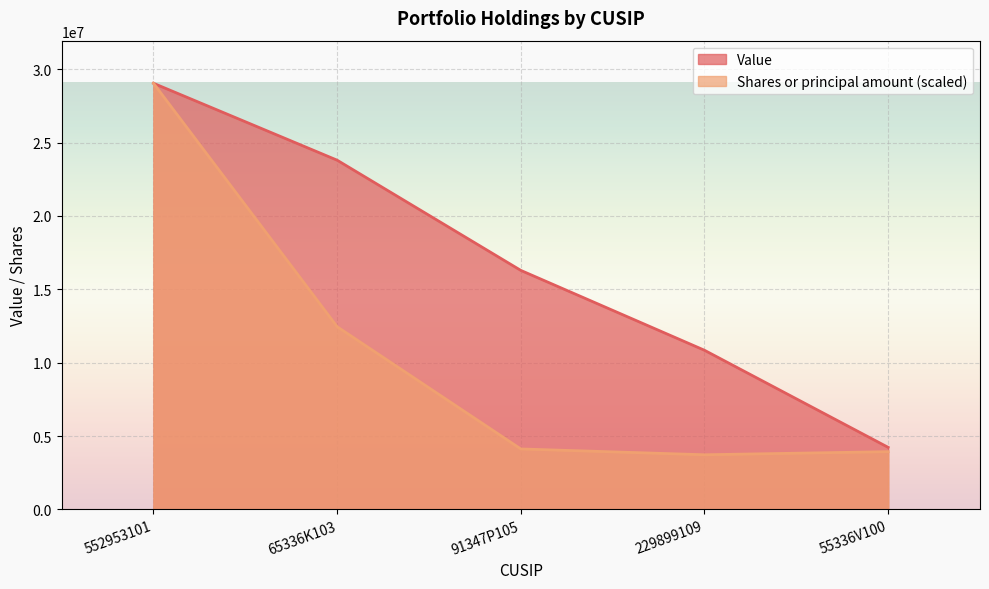

Is it true that Value equals 10847000.0 at 229899109?

True